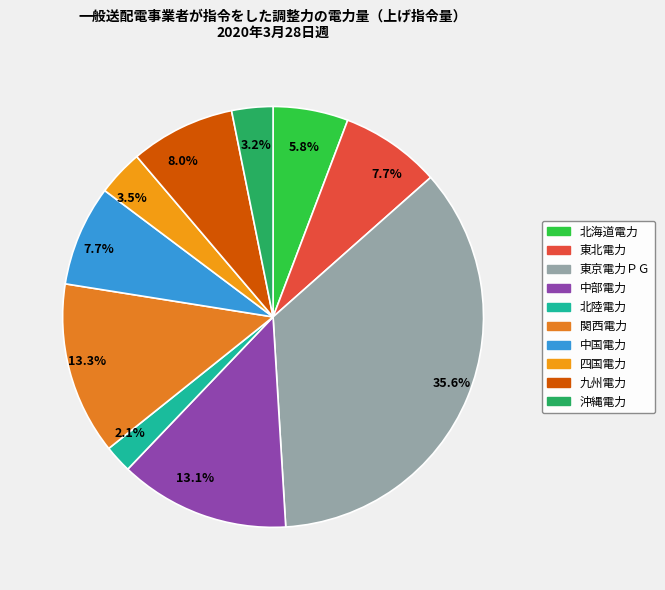

Does 中国電力 account for over 50% of the chart?

No